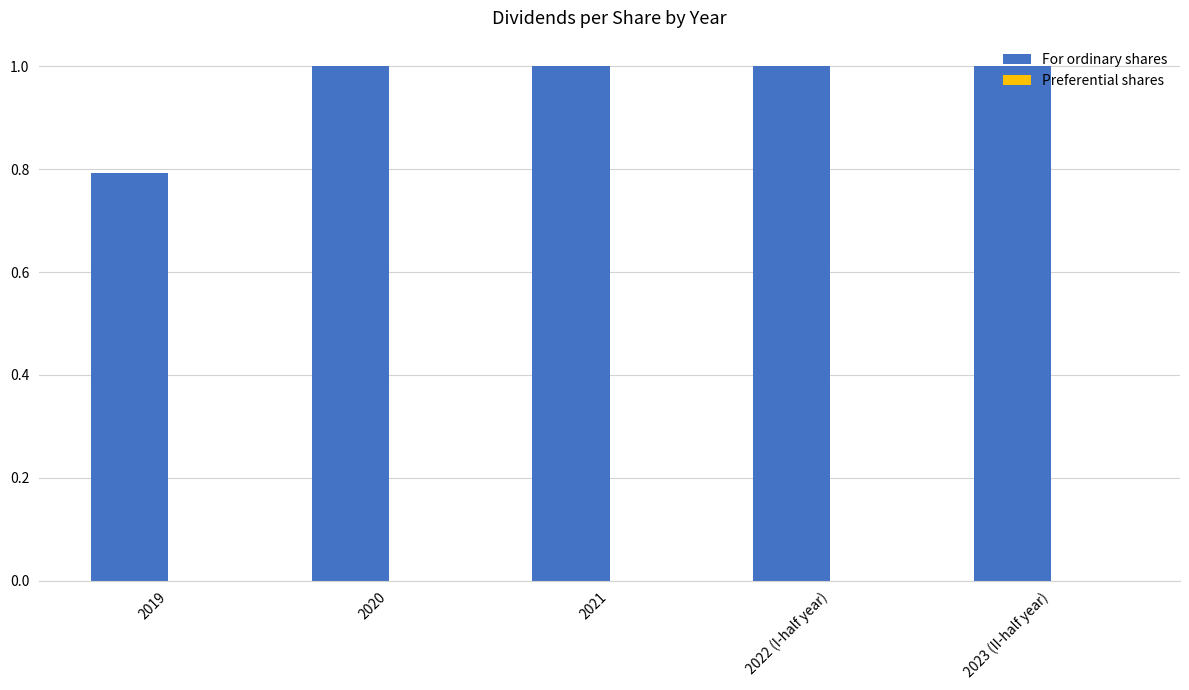

What is the value of the 2nd bar from the left?

1.0